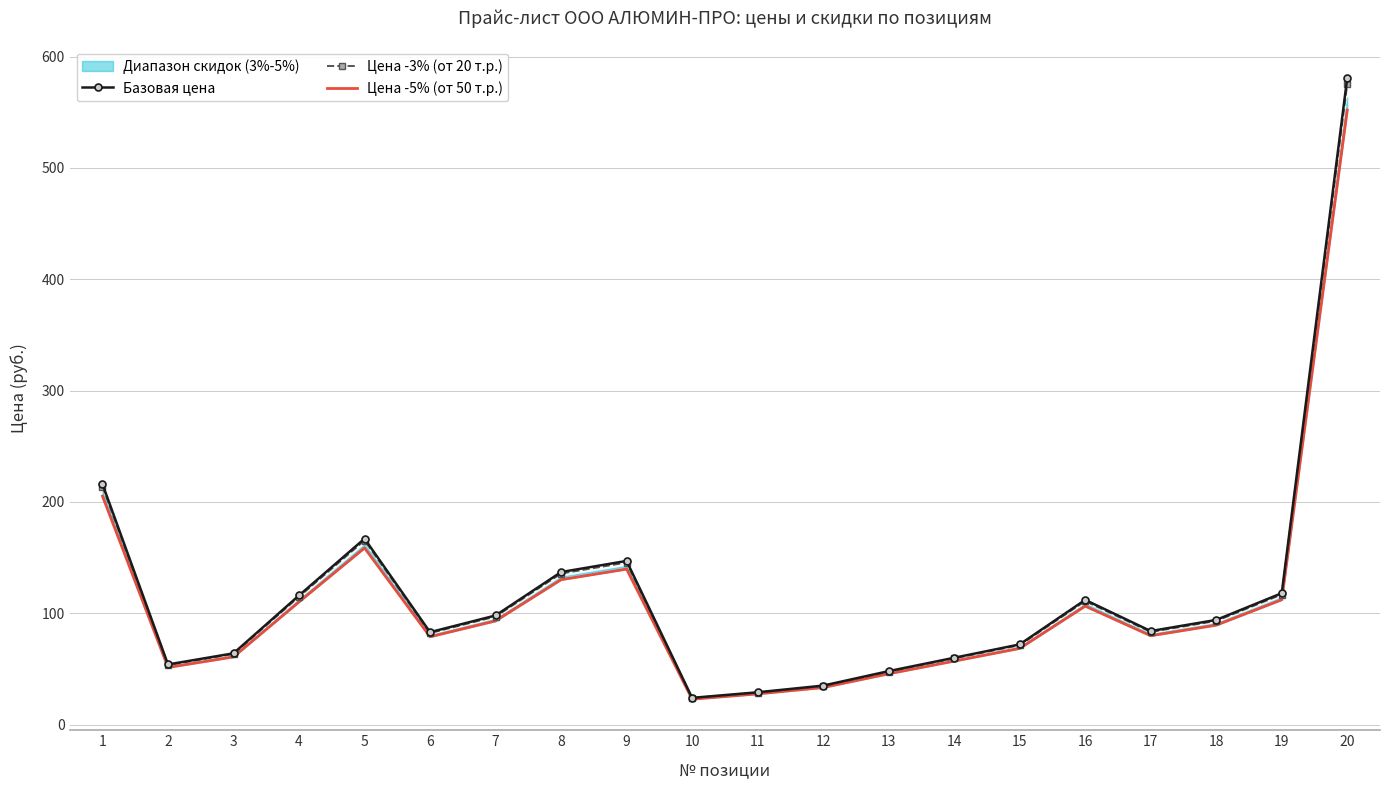

At which category does Цена -3% (от 20 т.р.) reach its first local peak?

5